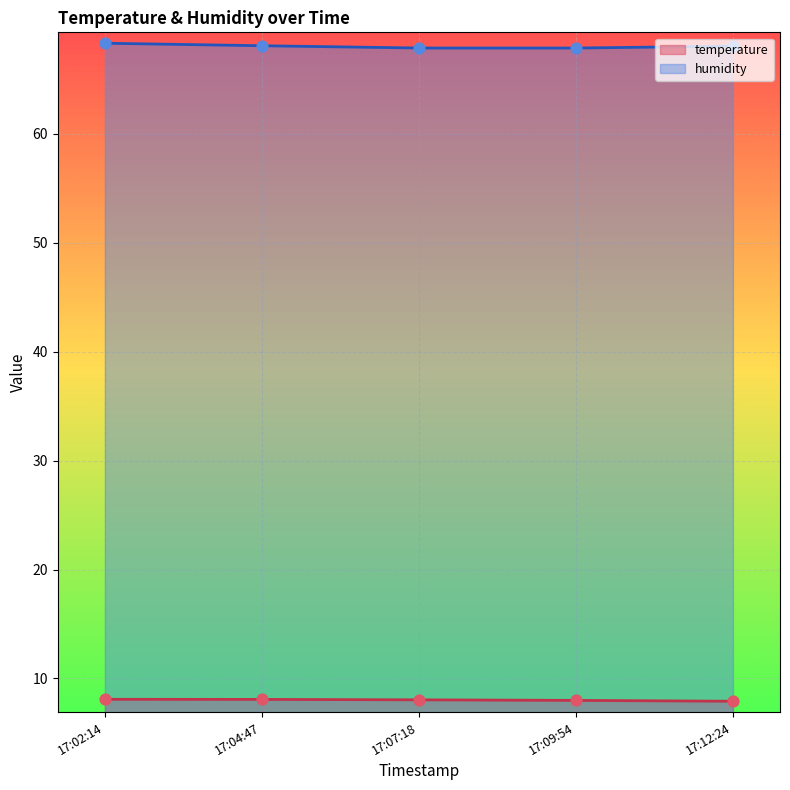

Which series reaches the maximum Y coordinate?

humidity